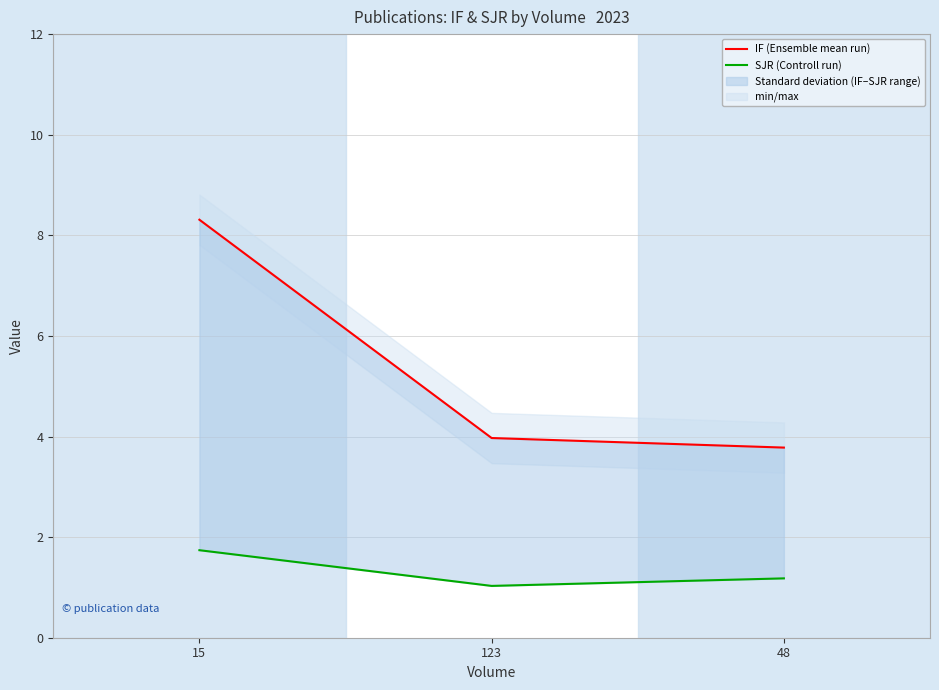

Rank the series by their average value, from highest to lowest.

IF (Ensemble mean run), SJR (Controll run)